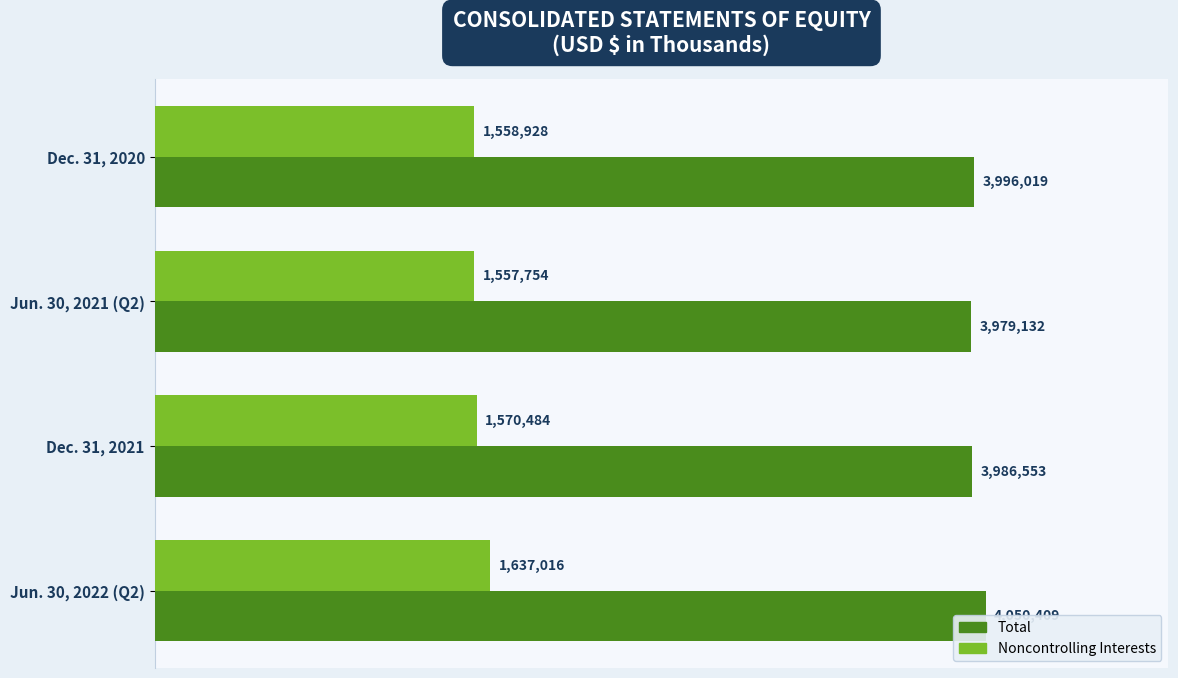

What are all the series names shown in the legend?

Total, Noncontrolling Interests